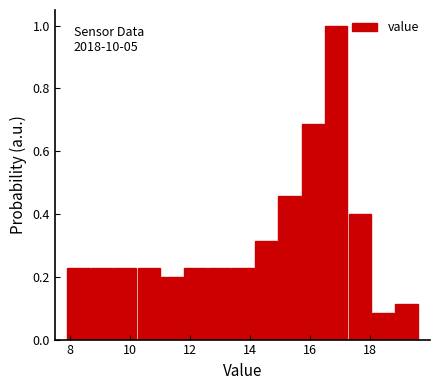

Read against the x-axis, roughly where is the centre of the tallest bar?

16.8